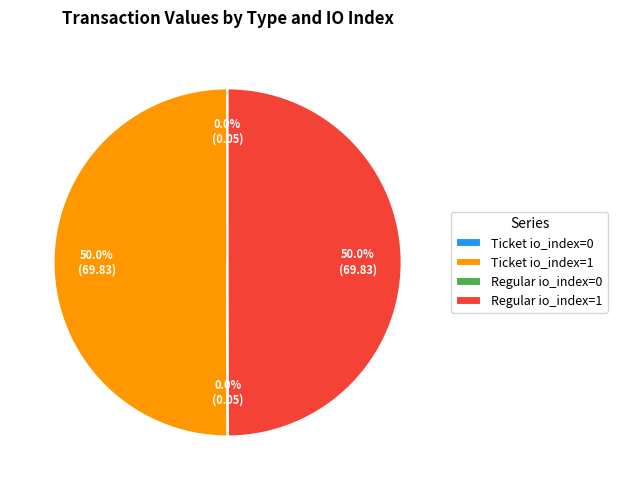

What is the ratio of the value at Ticket io_index=1 to the value at Regular io_index=1?

1.0